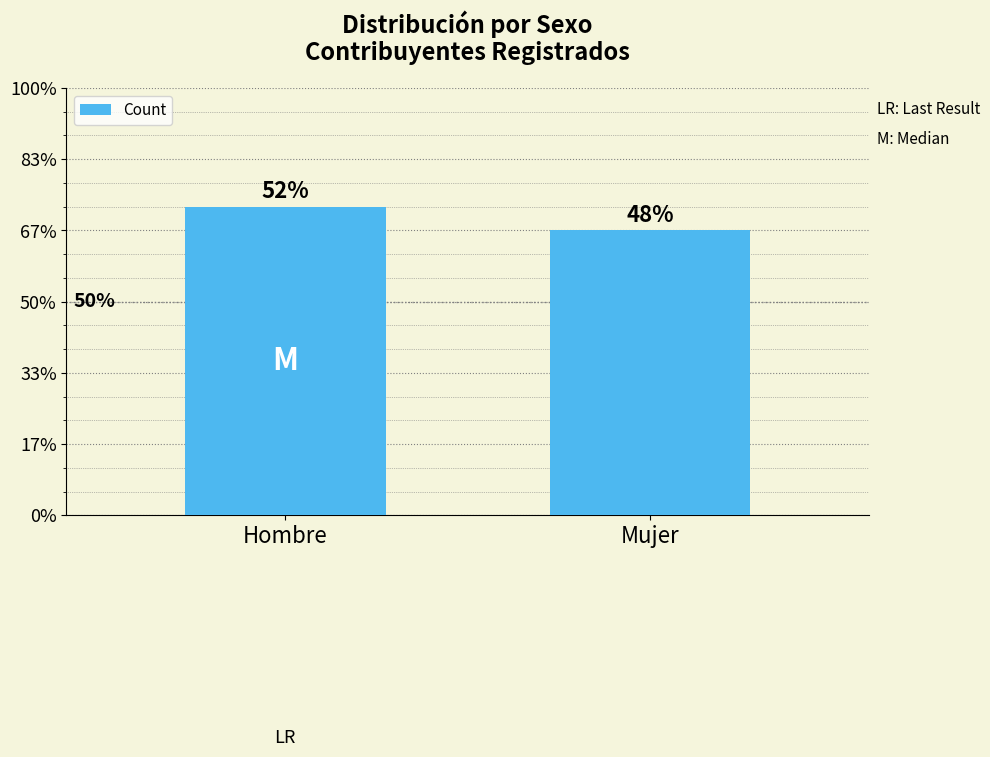

Does the chart contain stacked bars?

No